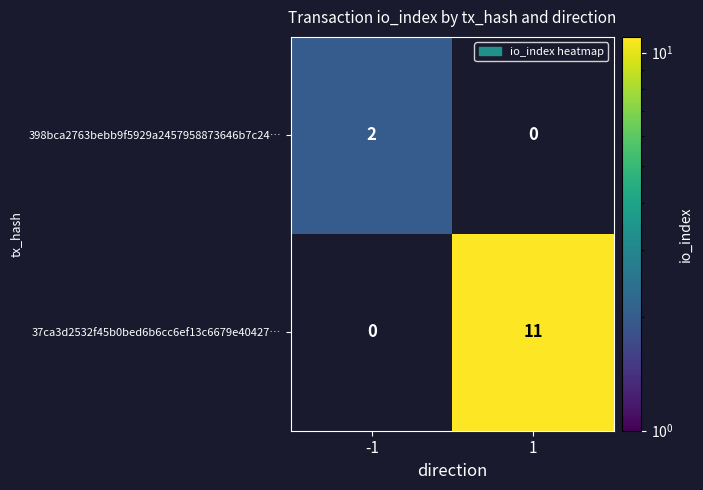

Is it true that 398bca2763bebb9f5929a2457958873646b7c24… equals 2 at -1?

True